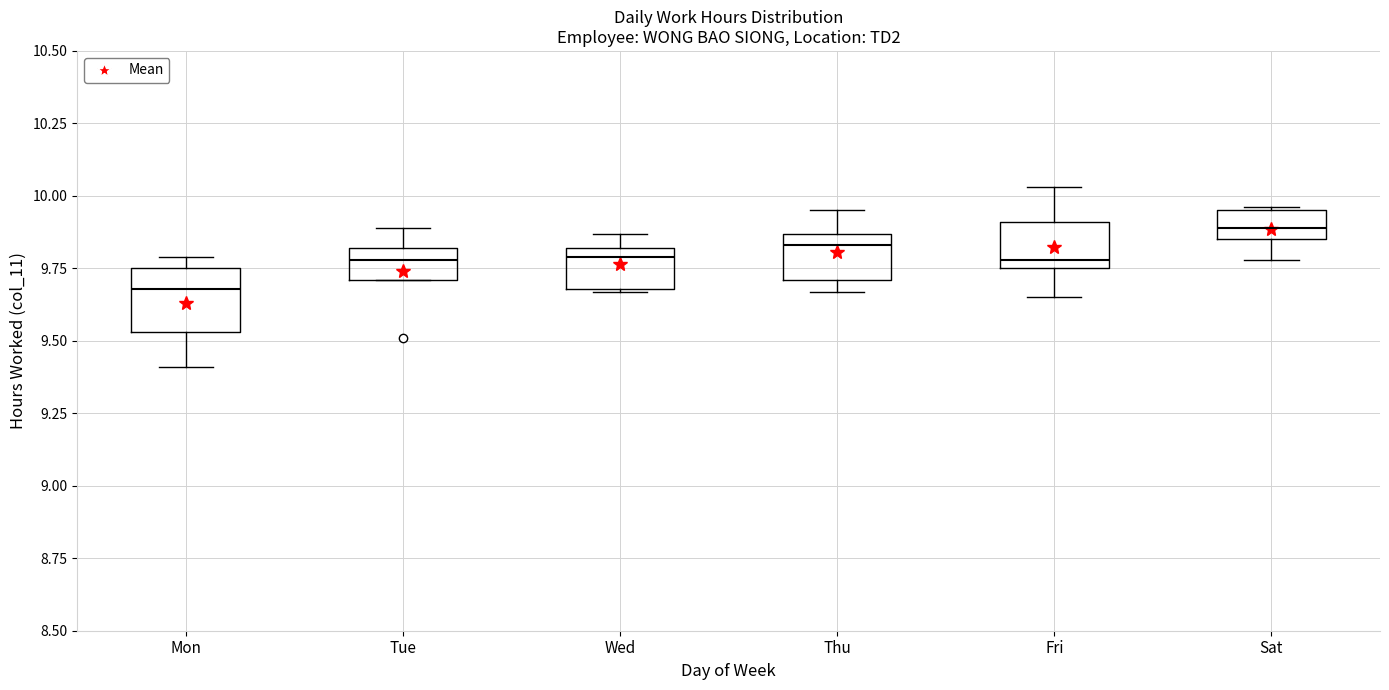

Where is the lower edge of the box for Tue on the y-axis? The values are not printed on the chart, so give them approximately, as read against the axis.

9.70